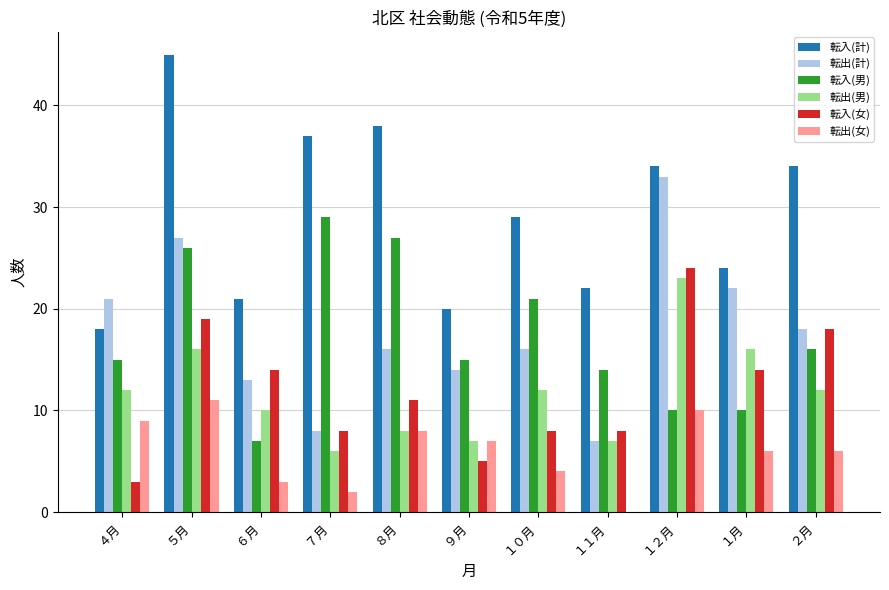

Reading left to right, list all the values displayed in this chart.

転入(計): 18	45	21	37	38	20	29	22	34	24	34
転出(計): 21	27	13	8	16	14	16	7	33	22	18
転入(男): 15	26	7	29	27	15	21	14	10	10	16
転出(男): 12	16	10	6	8	7	12	7	23	16	12
転入(女): 3	19	14	8	11	5	8	8	24	14	18
転出(女): 9	11	3	2	8	7	4	0	10	6	6